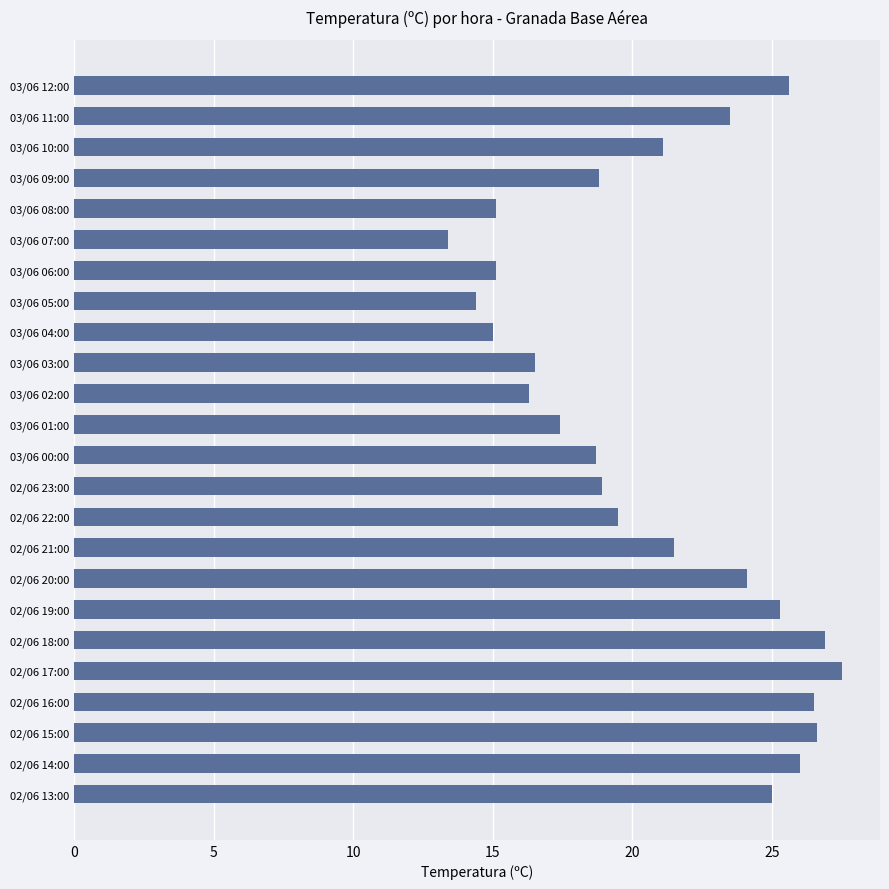

At which label is the value closest to 20?

02/06 22:00